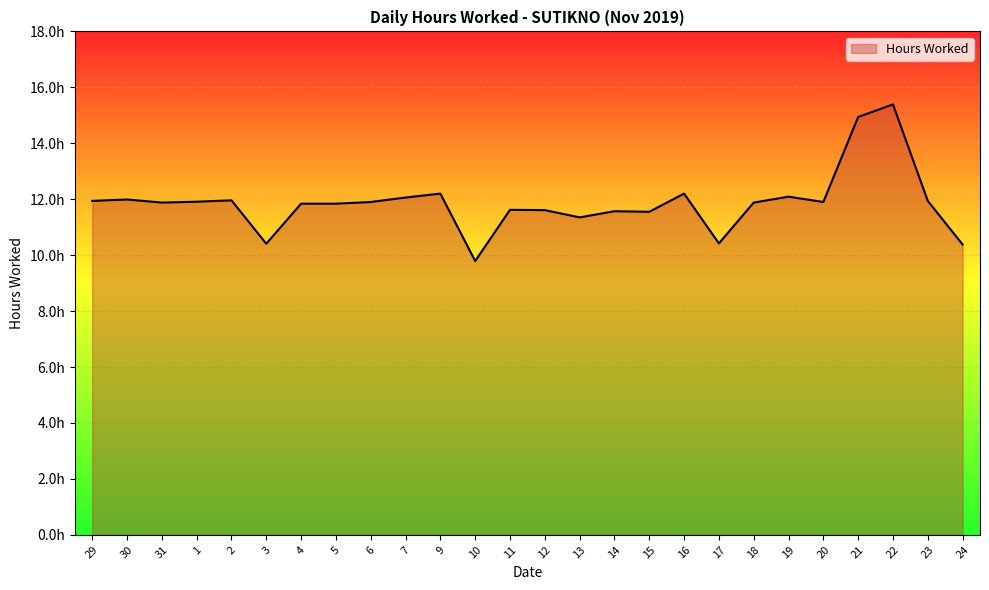

Does the chart display data point markers on the line(s)?

No